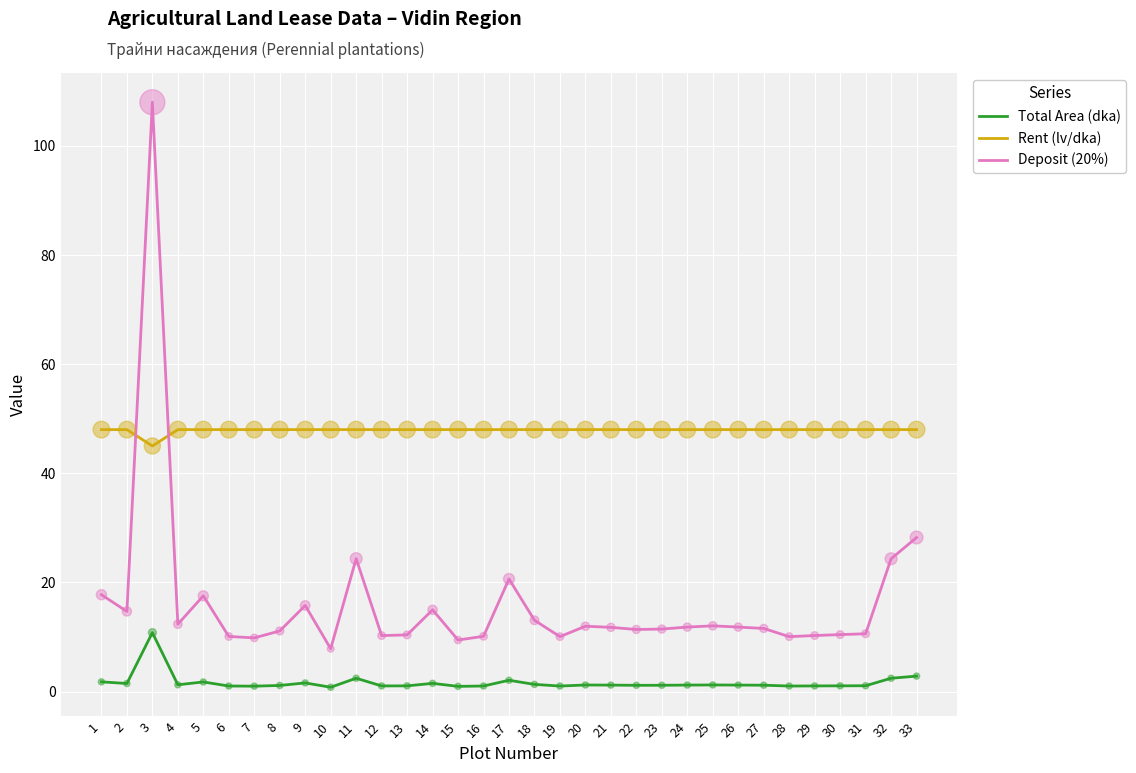

Which series has the widest spread of values?

Deposit (20%)